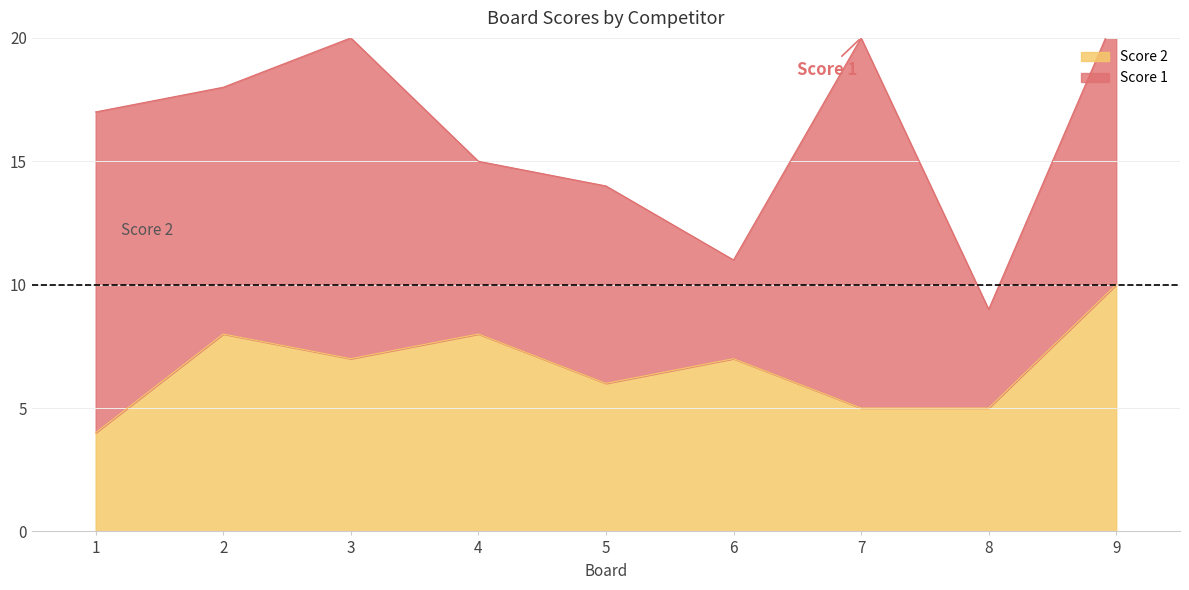

What is the value of the 2nd point from the left?

8